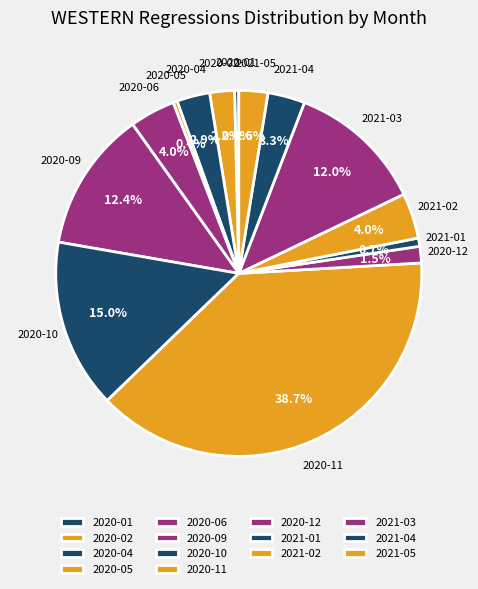

Which has a higher value, 2020-01 or 2020-09?

2020-09